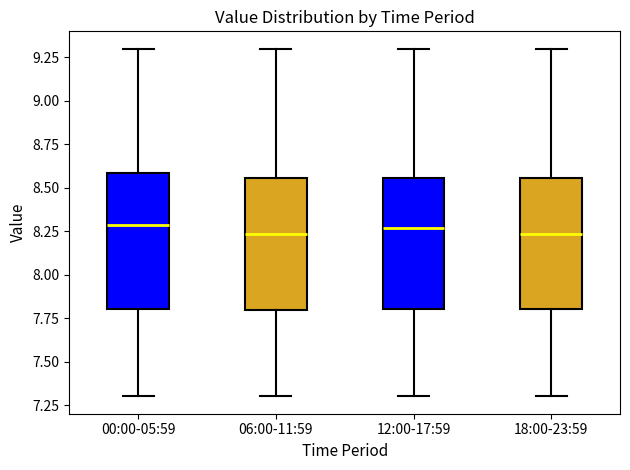

Reading left to right, read every box against the y-axis: the position of its median line, the range the box covers, and the ends of its whiskers. The values are not printed on the chart, so give them approximately, as read against the axis.

00:00-05:59: median 8.30, box 7.80 to 8.60, whiskers 7.30 to 9.30
06:00-11:59: median 8.25, box 7.80 to 8.55, whiskers 7.30 to 9.30
12:00-17:59: median 8.25, box 7.80 to 8.55, whiskers 7.30 to 9.30
18:00-23:59: median 8.25, box 7.80 to 8.55, whiskers 7.30 to 9.30